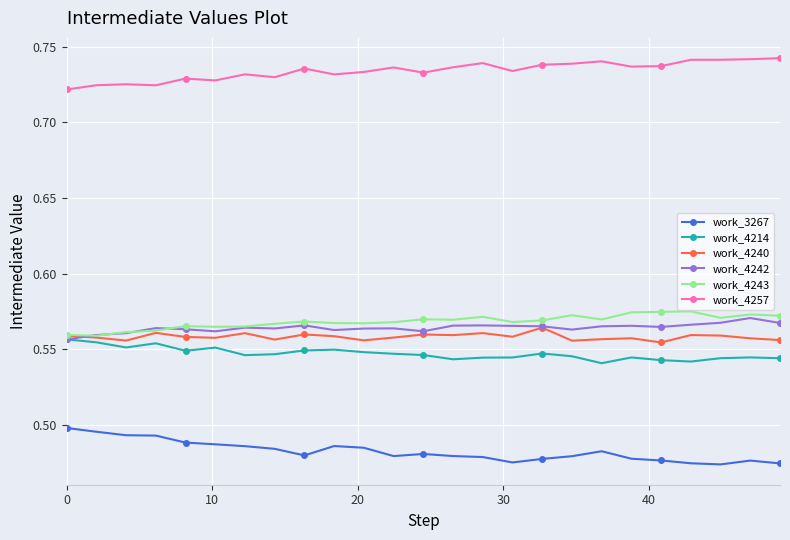

True or false: work_3267 and work_4242 intersect in this chart.

False